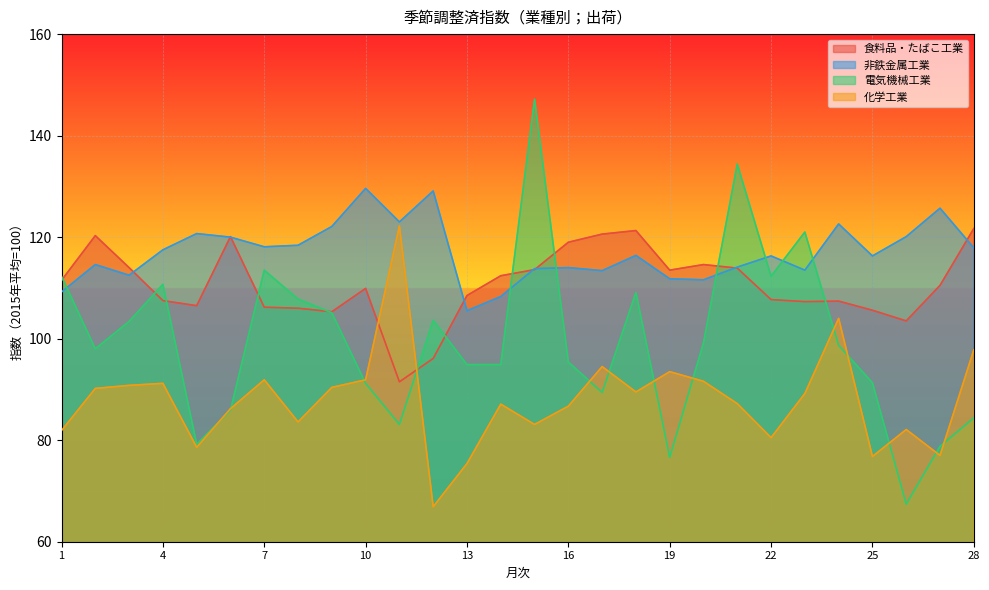

True or false: 食料品・たばこ工業 and 非鉄金属工業 cross at least once.

True